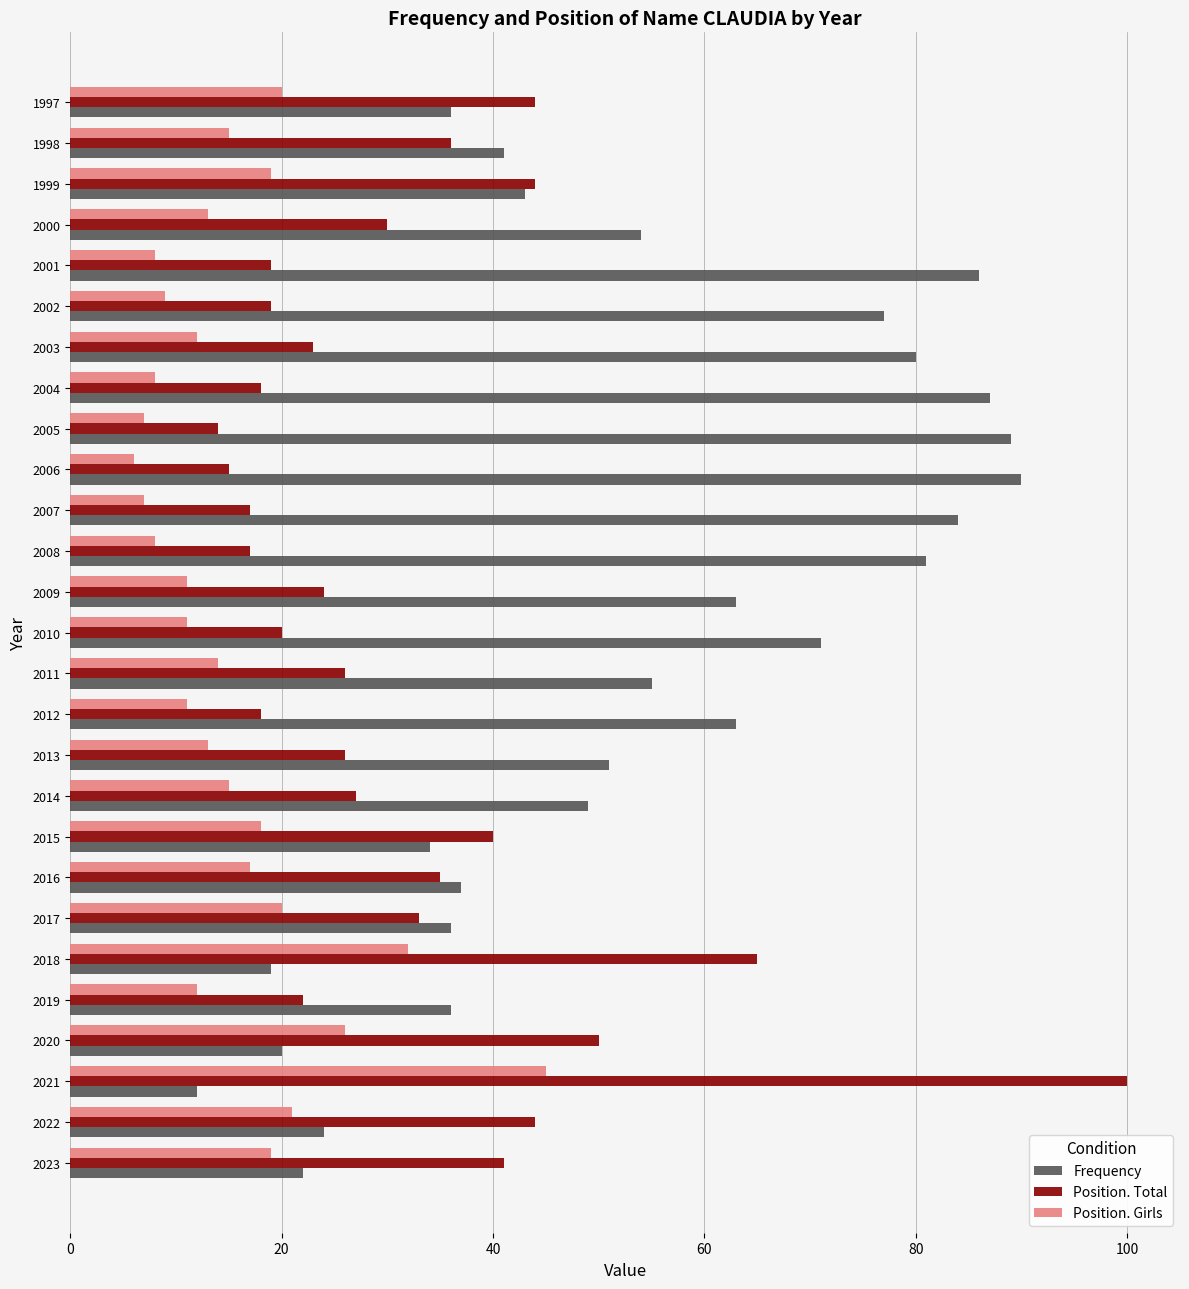

Which series has the largest range (max minus min)?

Position. Total